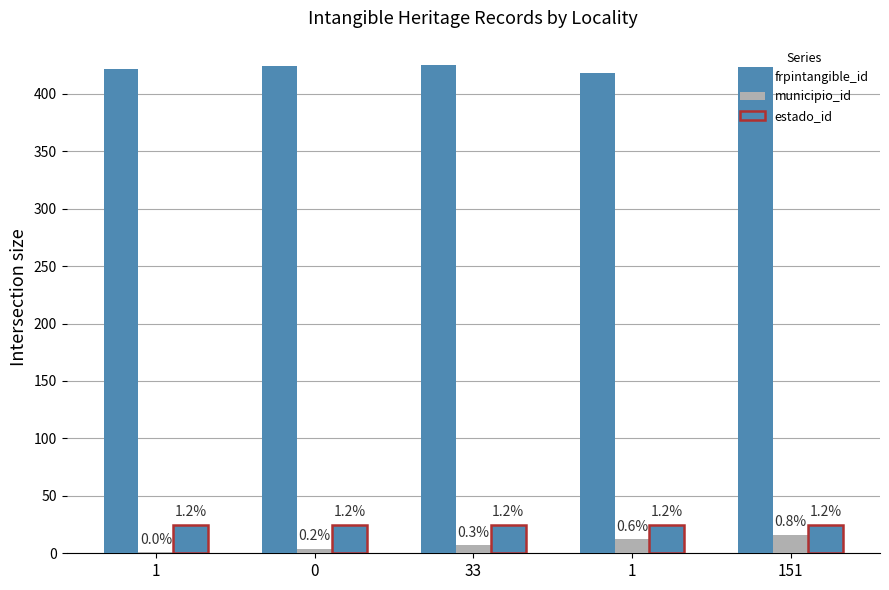

How many groups of bars are there?

5